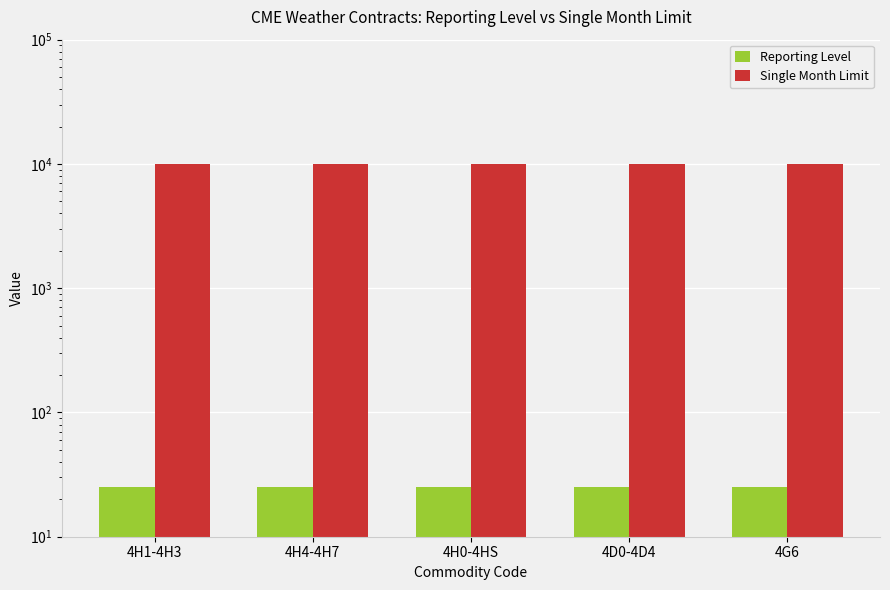

Which has a higher value, 4G6 or 4H0-4HS?

4G6